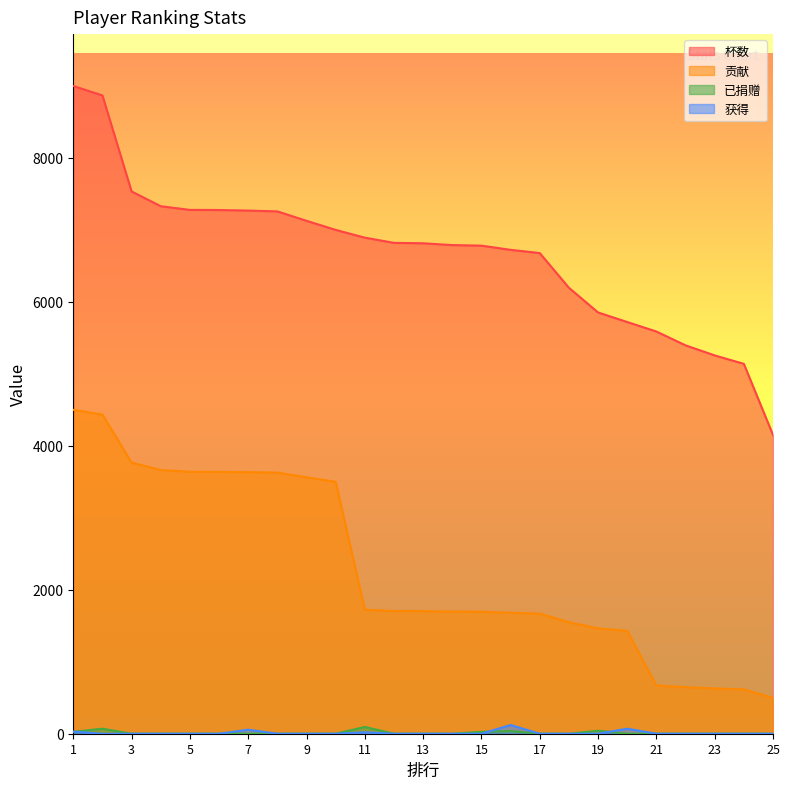

Rank the series at 18 from lowest to highest value.

已捐赠, 获得, 贡献, 杯数